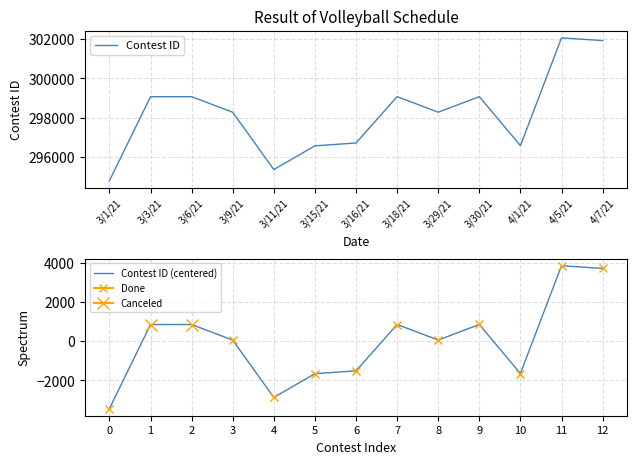

At how many categories does at least one series exceed 146237?

13